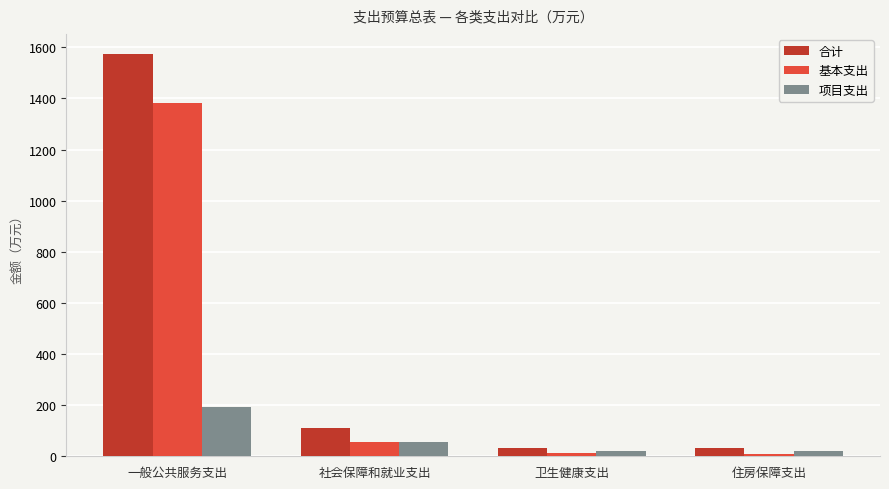

At which label does 合计 reach its peak?

一般公共服务支出